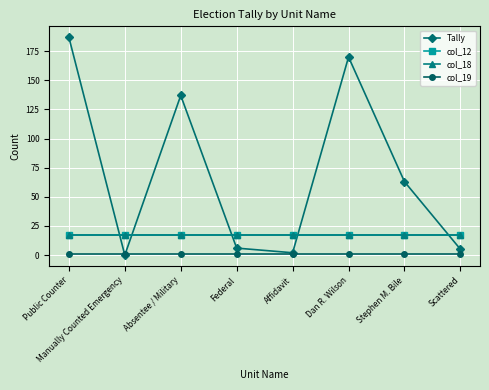

What is the difference between the maximum and second lowest values in the Tally series?

185.0